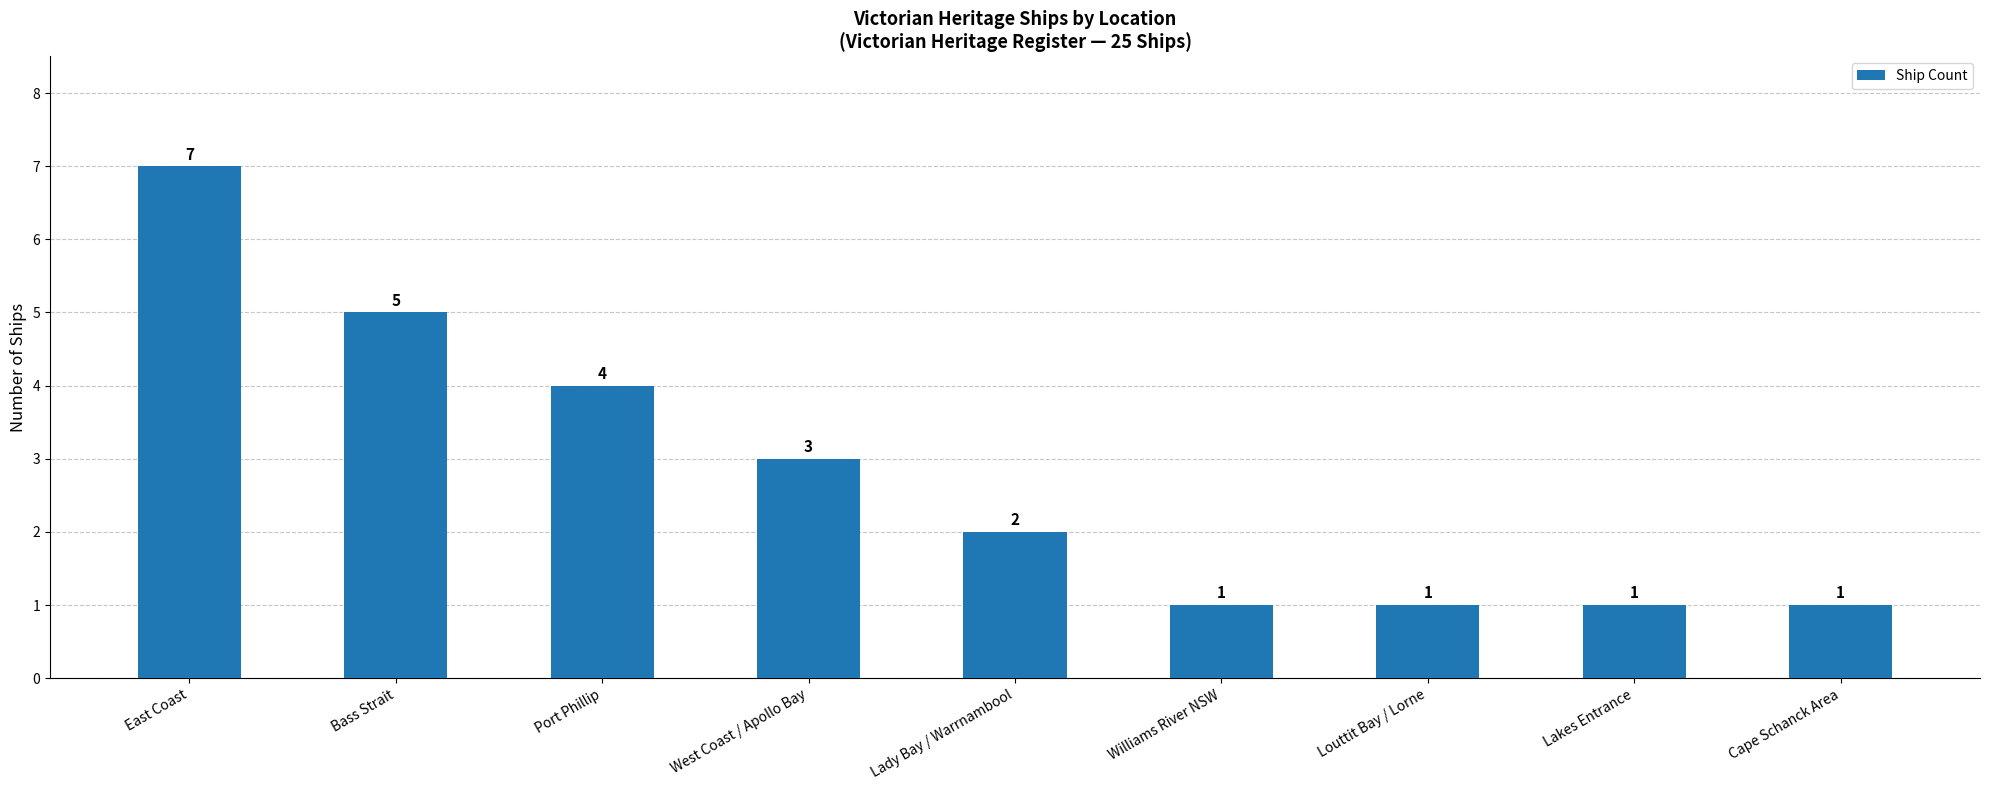

What is the label of the 5th bar from the left?

Lady Bay / Warrnambool